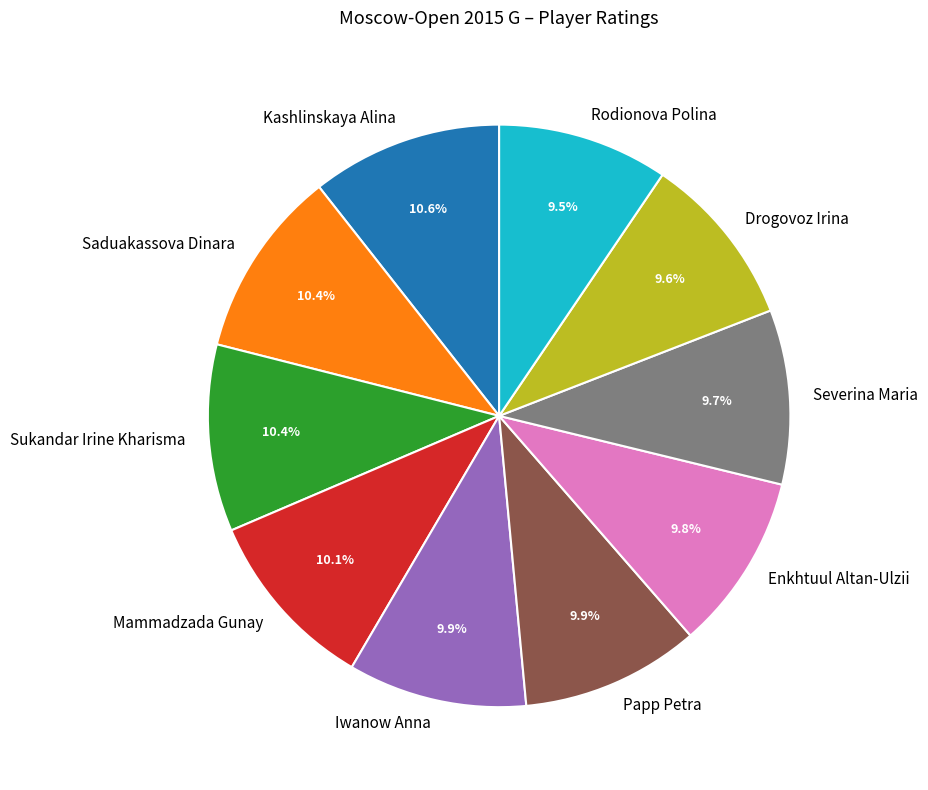

To the nearest percent, what is the combined percentage of Papp Petra and Drogovoz Irina?

20%